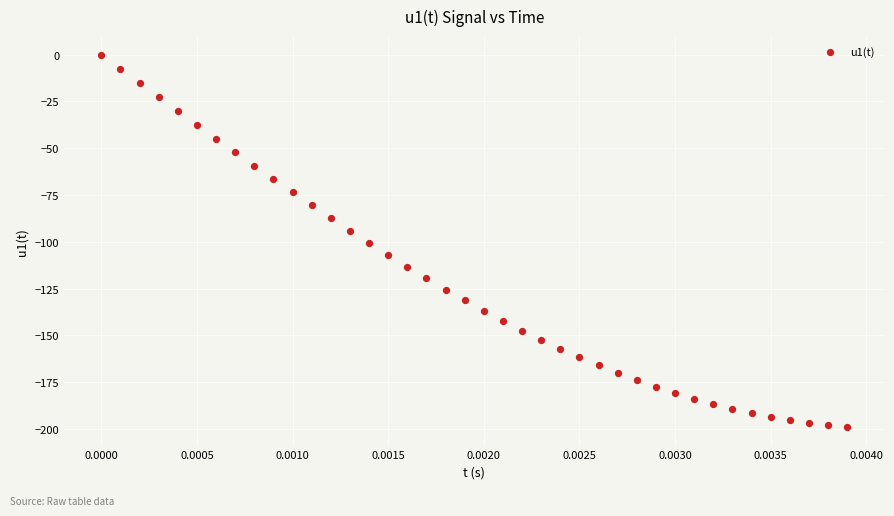

What is the range of Y values (max minus min)?

199.0